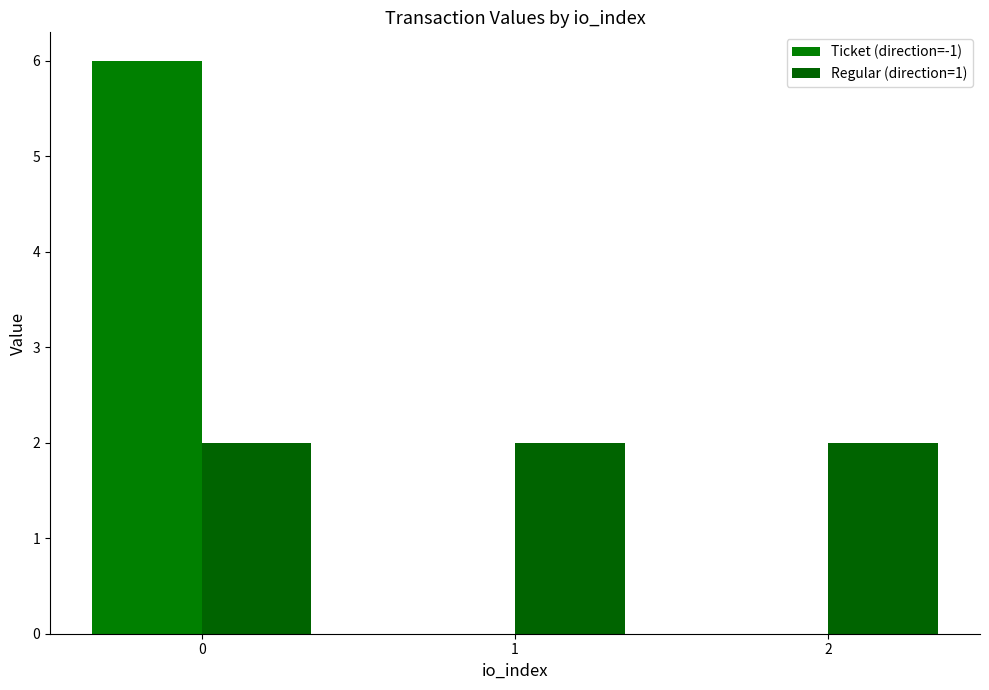

Is the value of Ticket (direction=-1) at 1 greater than the value of Regular (direction=1) at 0?

No